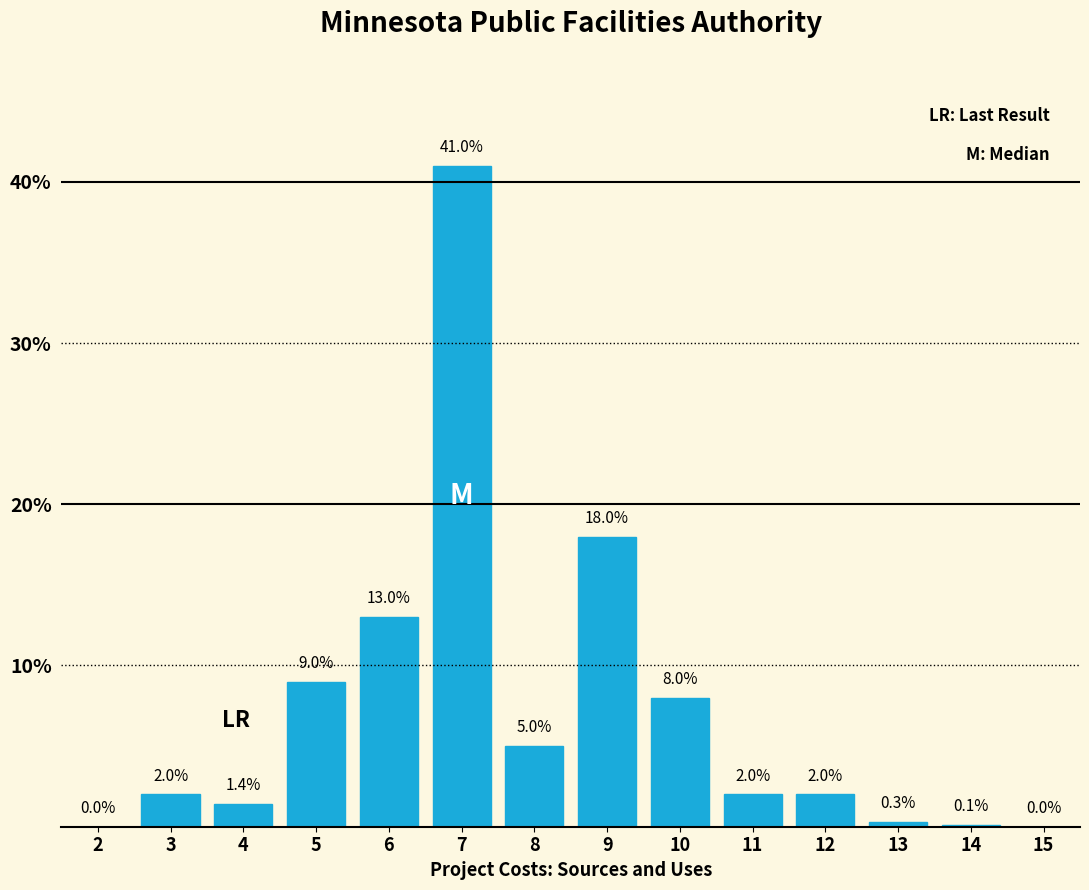

Reading right to left, extract all data points from this chart.

15=0.0	14=0.1	13=0.3	12=2.0	11=2.0	10=8.0	9=18.0	8=5.0	7=41.0	6=13.0	5=9.0	4=1.4	3=2.0	2=0.0